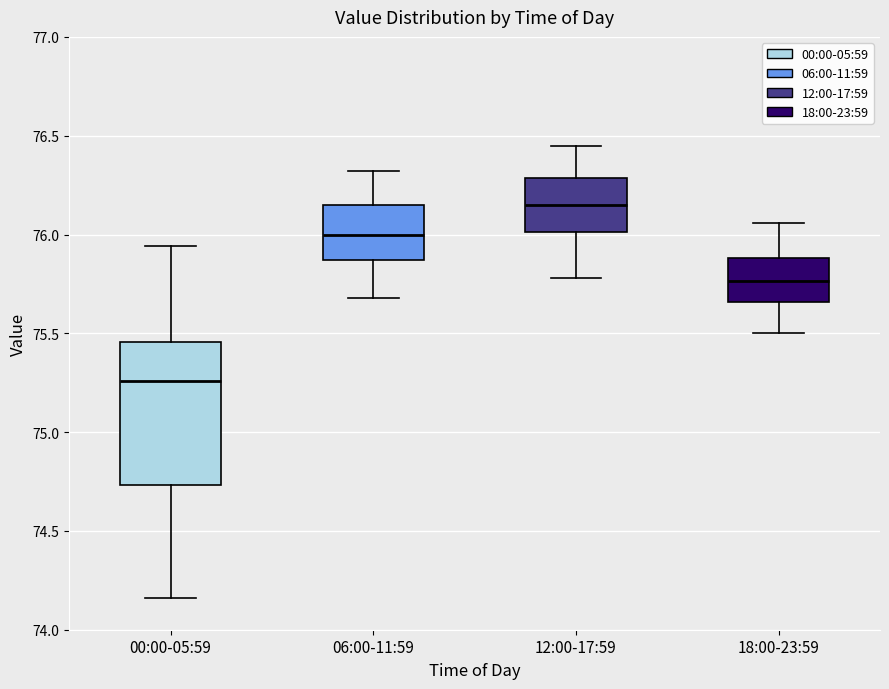

Reading left to right, transcribe this box plot: for each box, give where its median line is, the range the box spans, and where its two whiskers end, as read against the y-axis. The values are not printed on the chart, so give them approximately, as read against the axis.

00:00-05:59: median 75.25, box 74.75 to 75.45, whiskers 74.15 to 75.95
06:00-11:59: median 76.00, box 75.85 to 76.15, whiskers 75.70 to 76.30
12:00-17:59: median 76.15, box 76.00 to 76.30, whiskers 75.80 to 76.45
18:00-23:59: median 75.75, box 75.65 to 75.90, whiskers 75.50 to 76.05